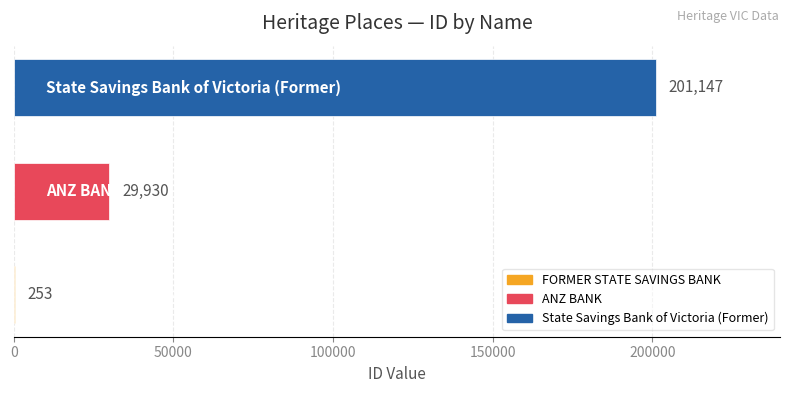

What is the maximum value shown in the chart?

201147